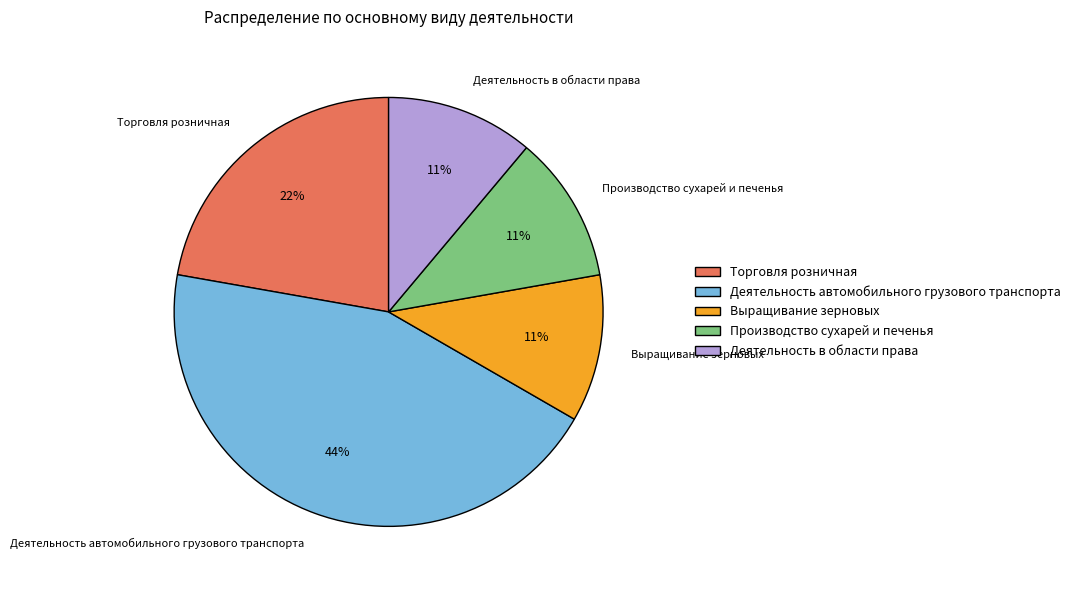

What percentage is the Выращивание зерновых slice, to the nearest percent?

11%